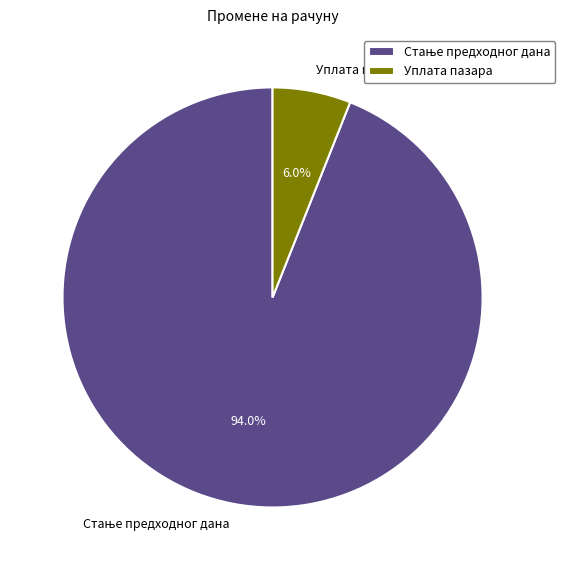

Does any single category account for the majority?

Yes